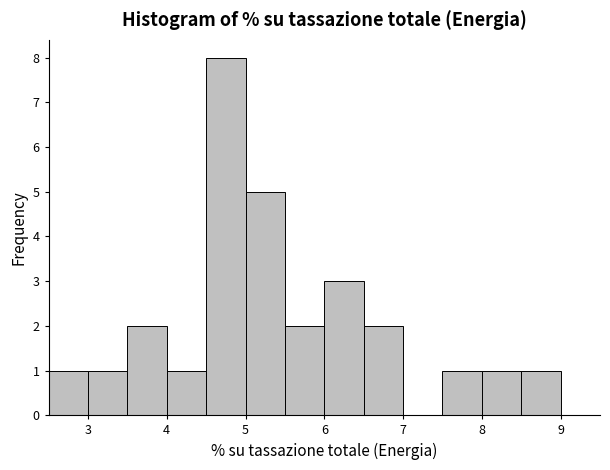

Which range on the x-axis has the tallest bar?

4.5 to 5.0